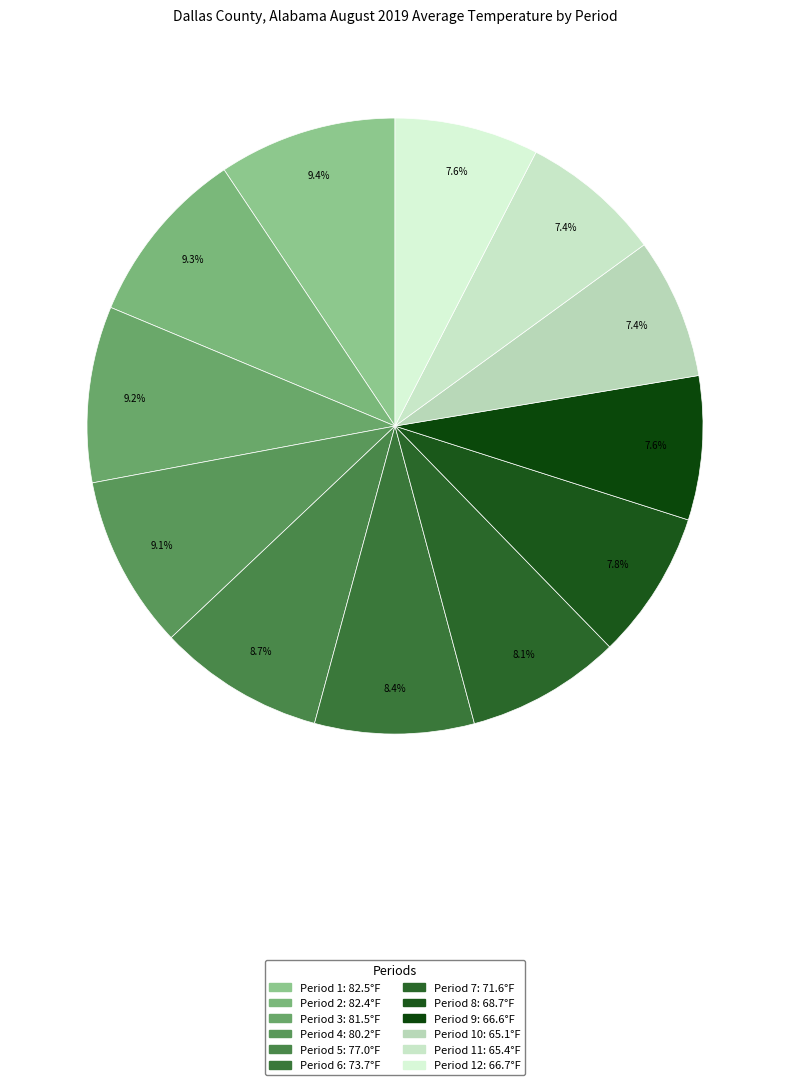

How many segments does this pie chart have?

12